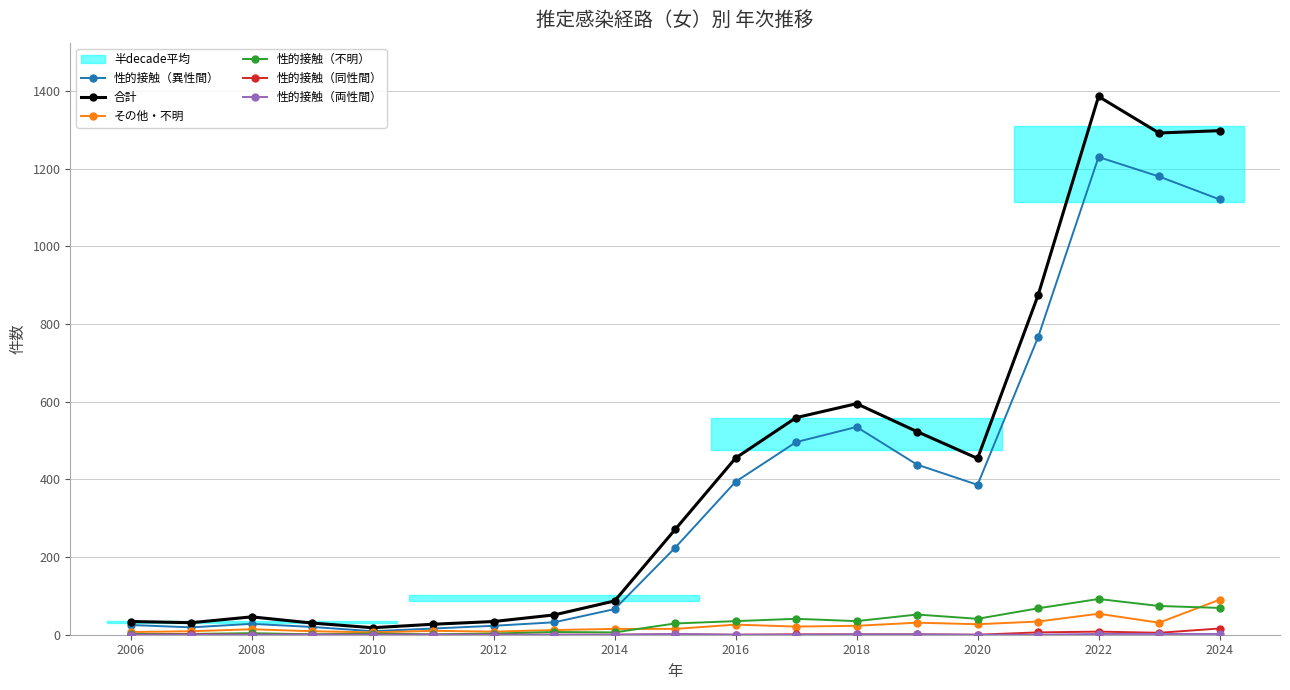

The 合計 series shows 1762 at 2024. True or false?

False